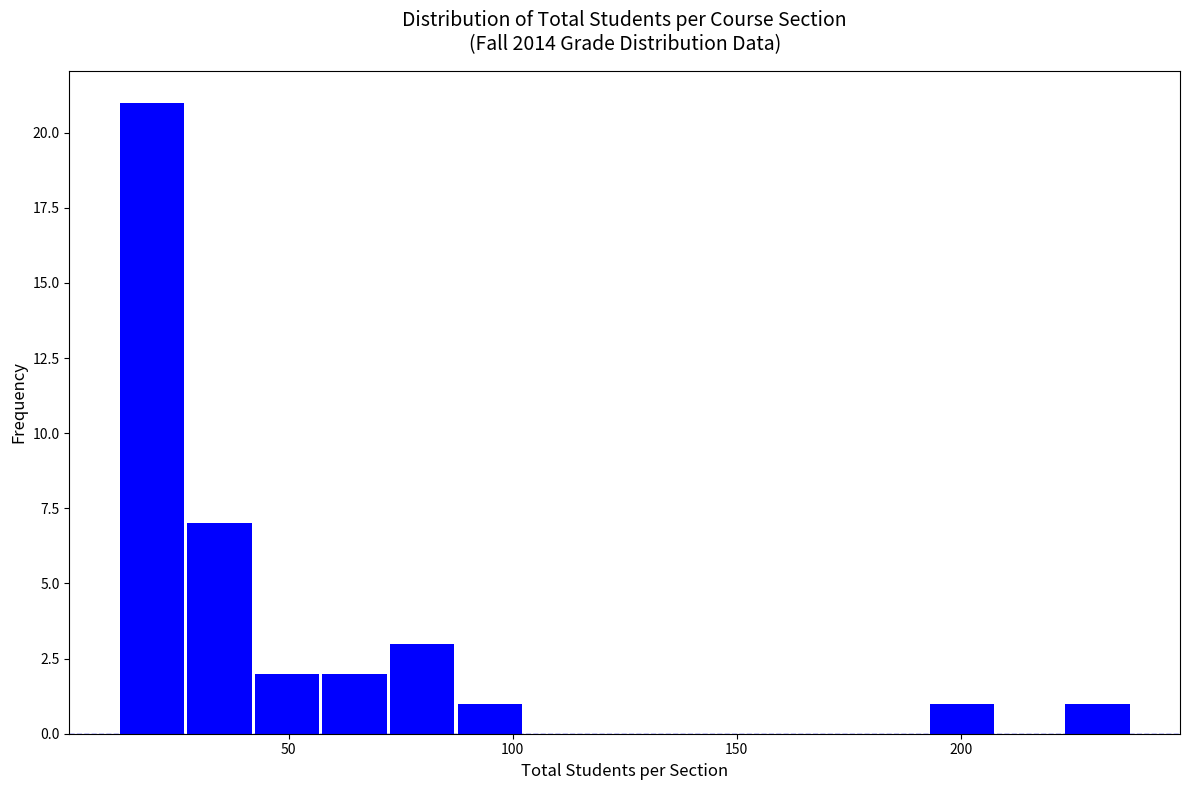

Around what value on the x-axis is the tallest bar? Give the approximate position of its centre, as read against the axis.

20